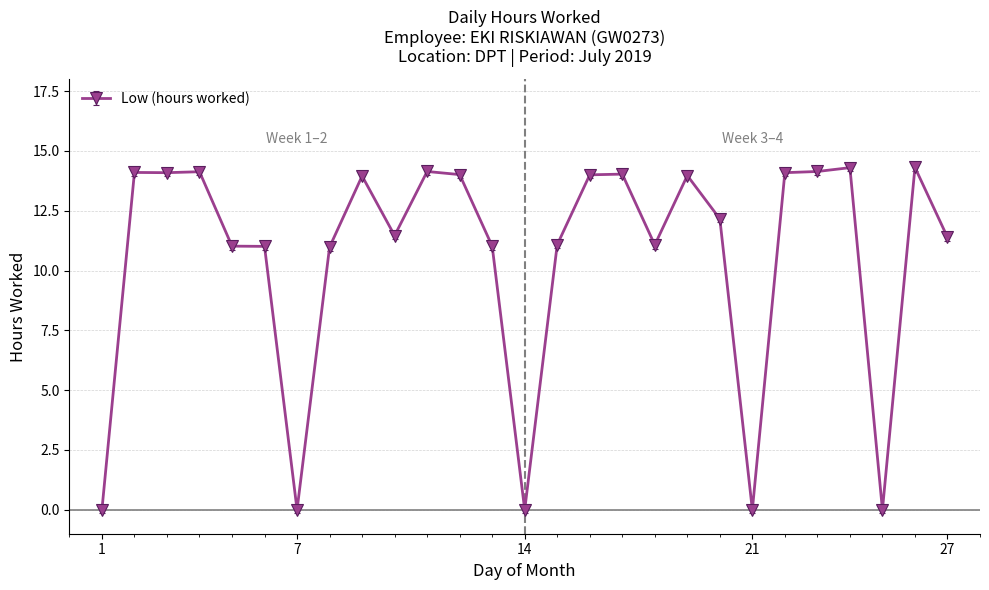

What is the greatest value displayed?

14.3